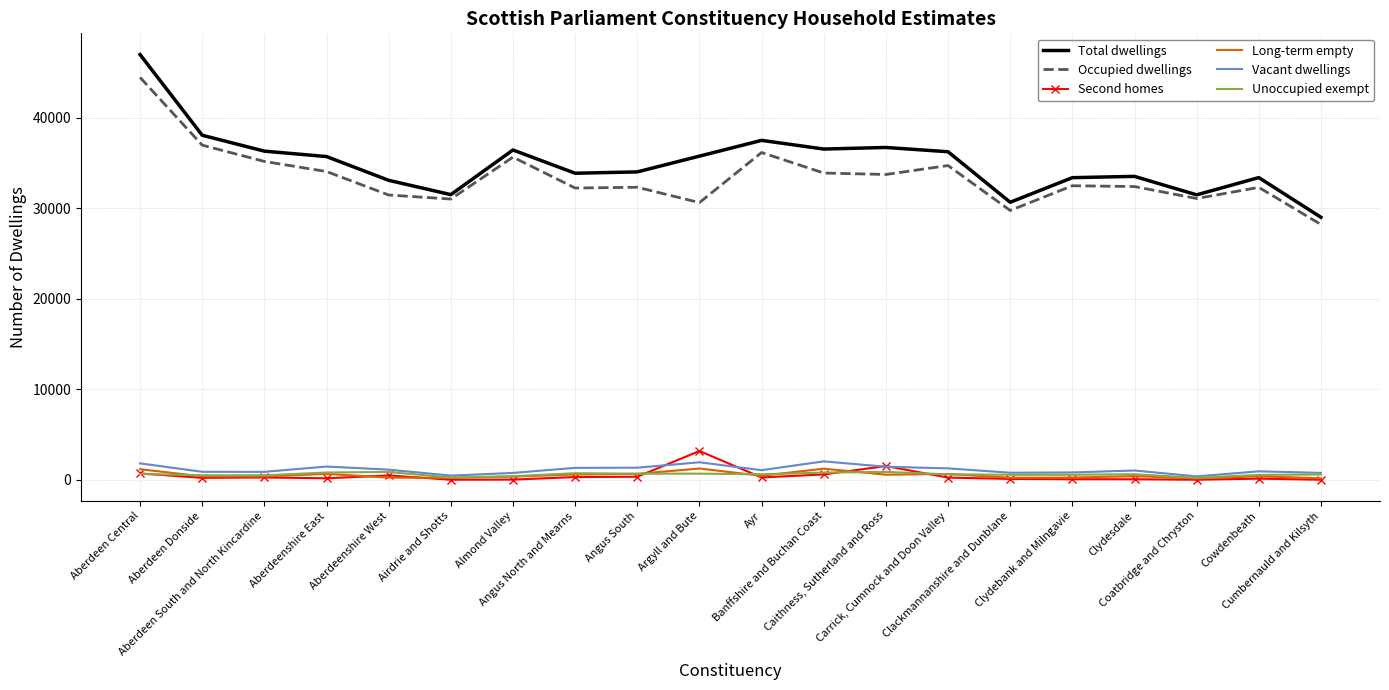

Which series changed the most between Ayr and Clydebank and Milngavie?

Total dwellings